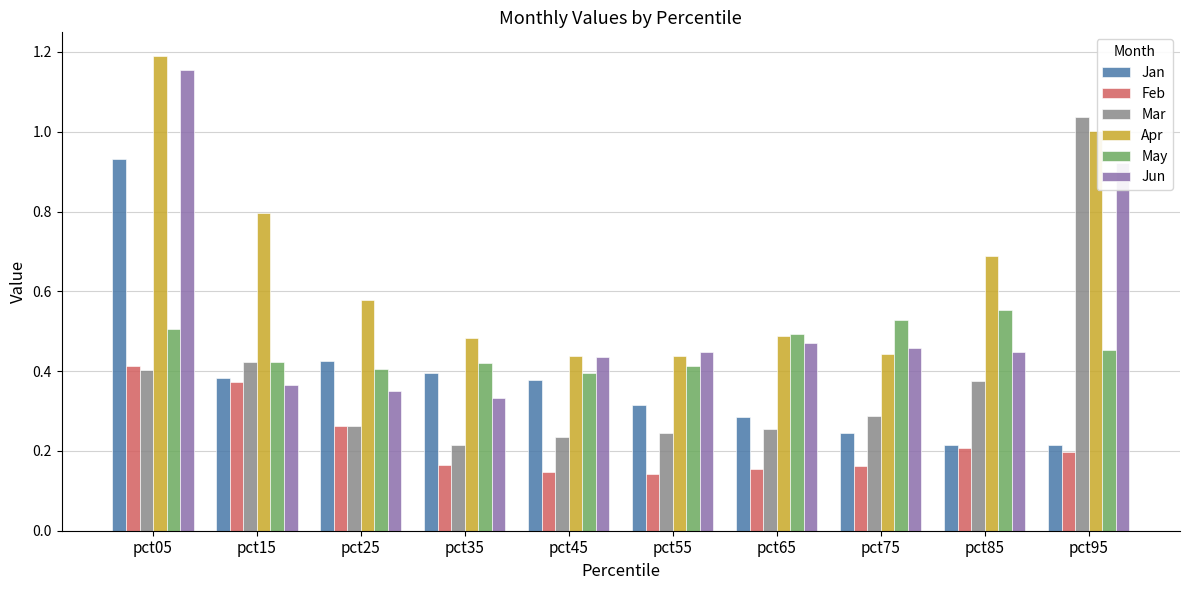

Rank the series by their maximum value, from highest to lowest.

Apr, Jun, Mar, Jan, May, Feb